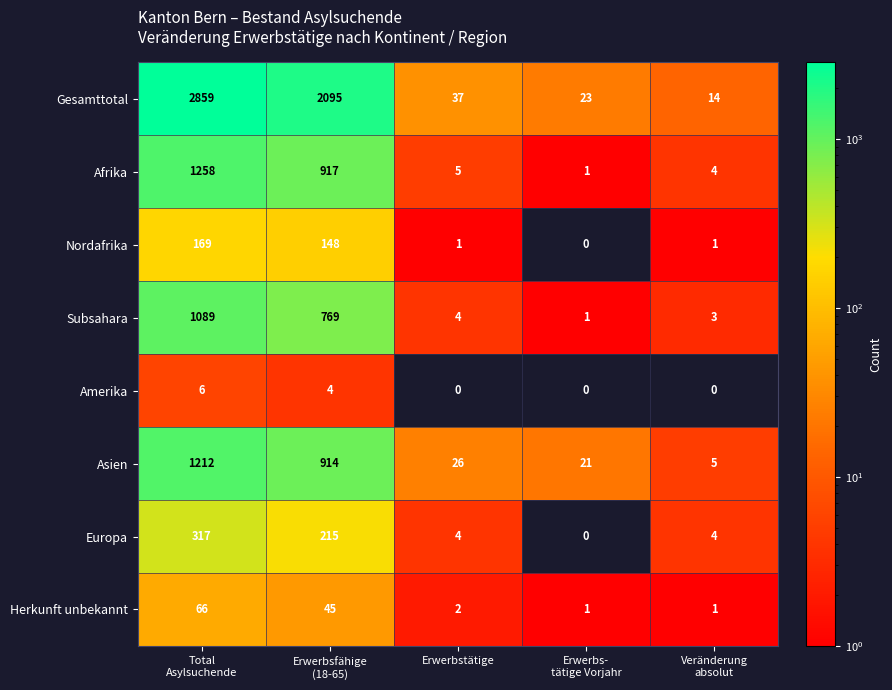

How many data points in Nordafrika are less than 1?

1